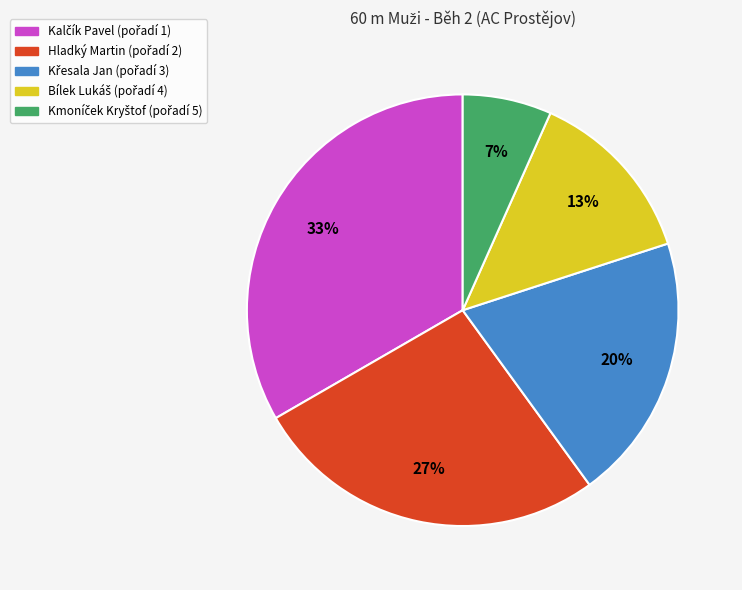

To the nearest percent, what percentage of the pie is Hladký Martin?

27%